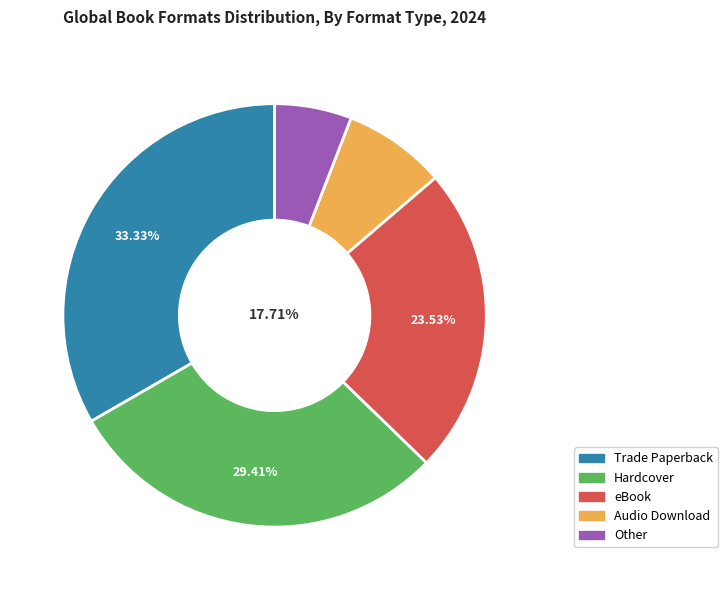

Rank the categories by value from highest to lowest.

Trade Paperback, Hardcover, eBook, Audio Download, Other